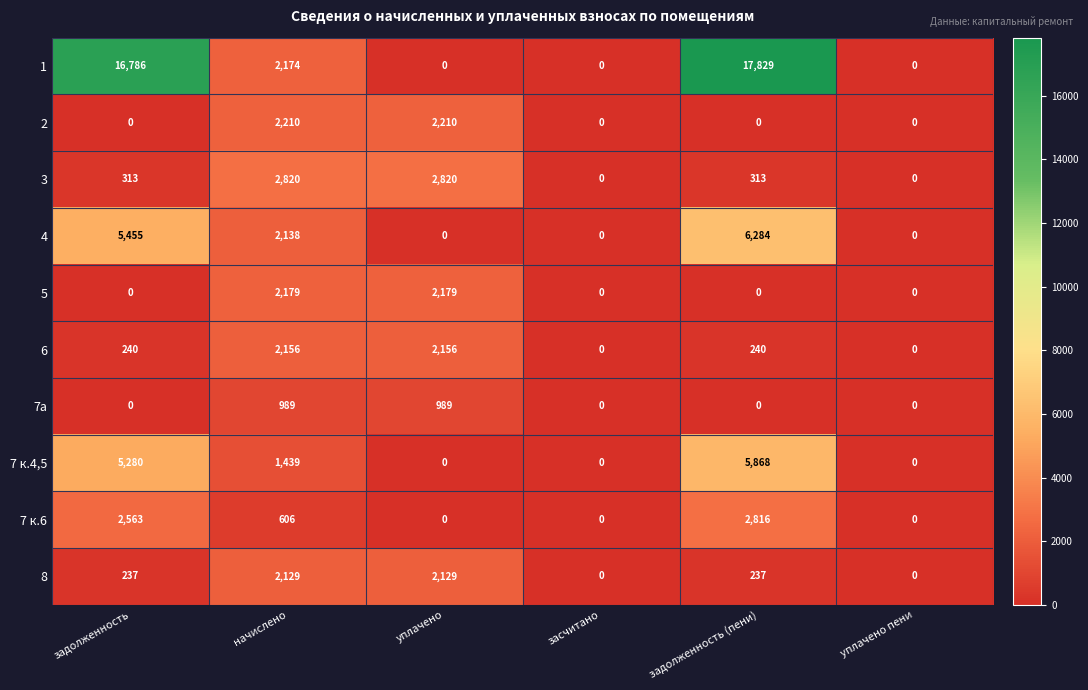

Which series has the largest range (max minus min)?

1